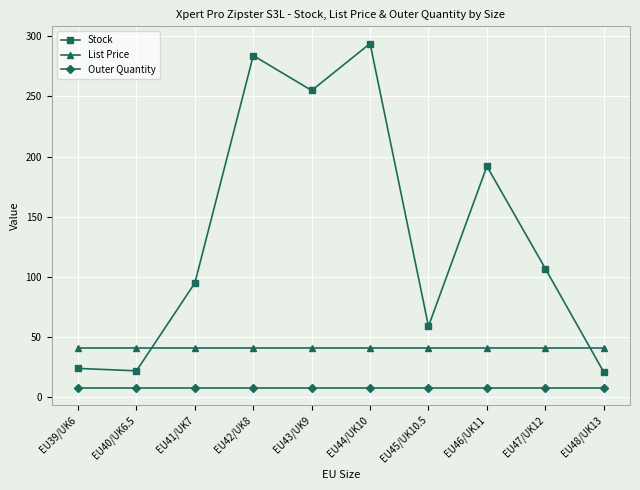

Which series has the largest total across all categories?

Stock